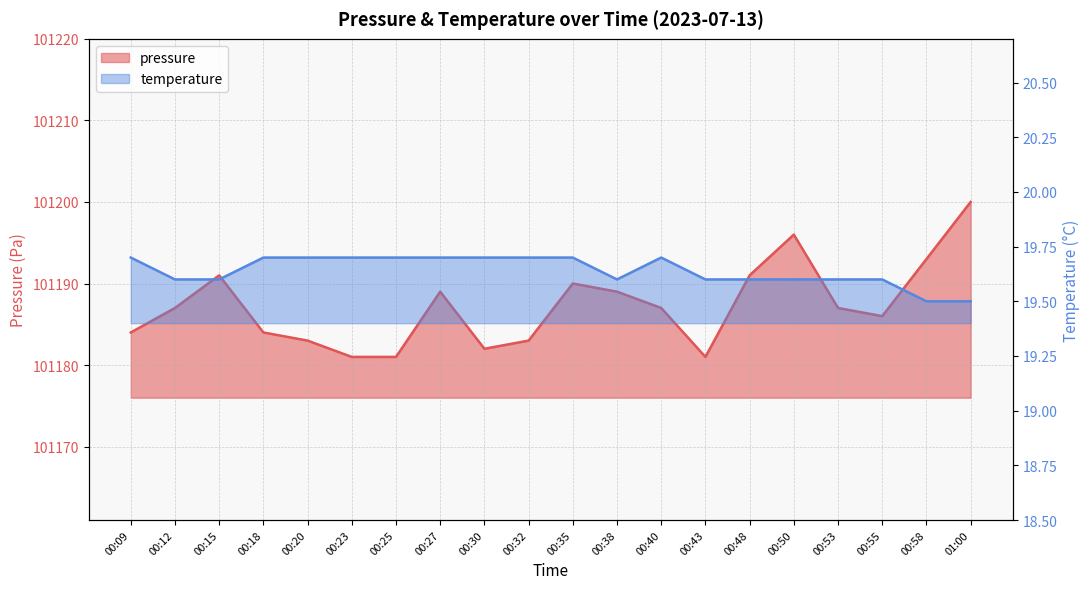

Reading left to right, what are all the values shown in this chart?

pressure: 101184.0	101187.0	101191.0	101184.0	101183.0	101181.0	101181.0	101189.0	101182.0	101183.0	101190.0	101189.0	101187.0	101181.0	101191.0	101196.0	101187.0	101186.0	101193.0	101200.0
temperature: 19.7	19.6	19.6	19.7	19.7	19.7	19.7	19.7	19.7	19.7	19.7	19.6	19.7	19.6	19.6	19.6	19.6	19.6	19.5	19.5